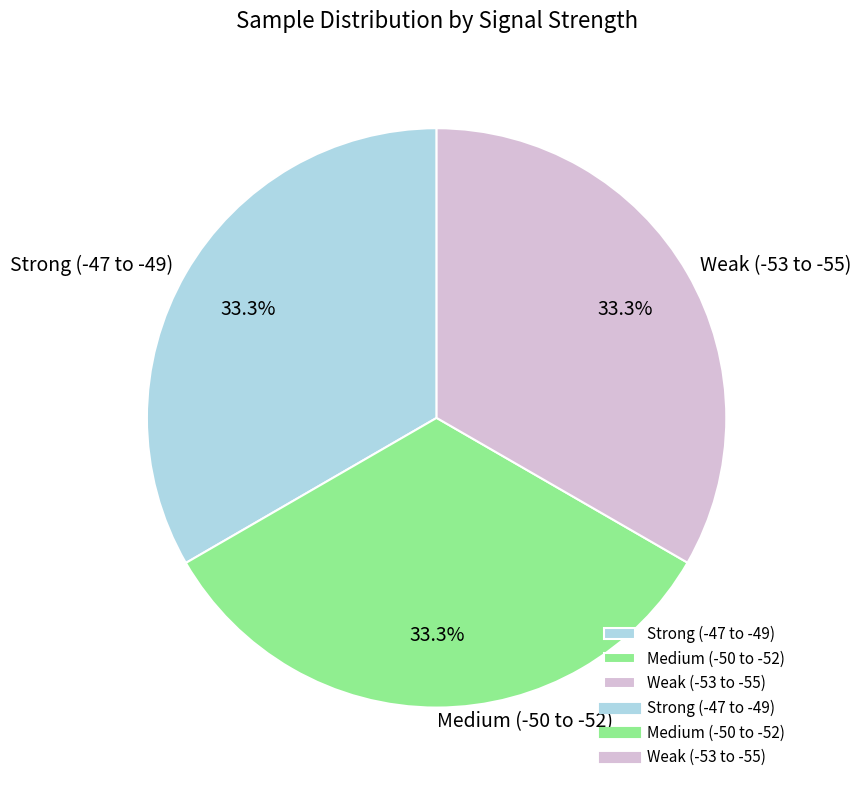

What is the ratio of the value at Weak (-53 to -55) to the value at Medium (-50 to -52)?

1.0